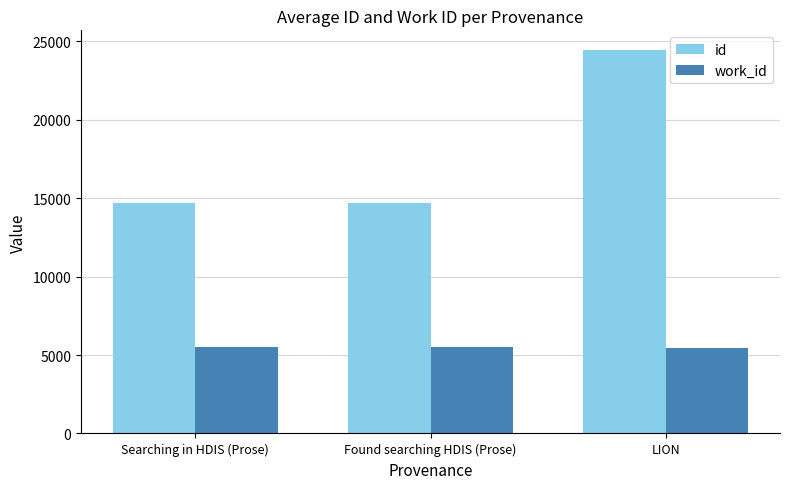

What is the spread (max minus min) of values at Found searching HDIS (Prose)?

9223.0